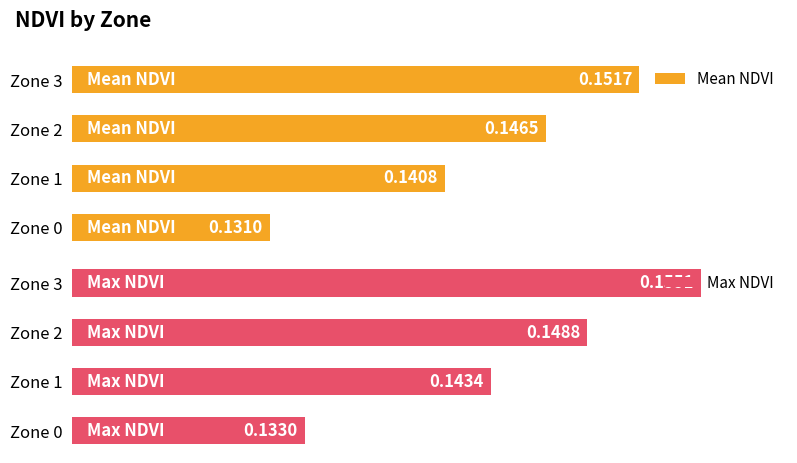

Count the Max NDVI values in the range 0 to 1.

4